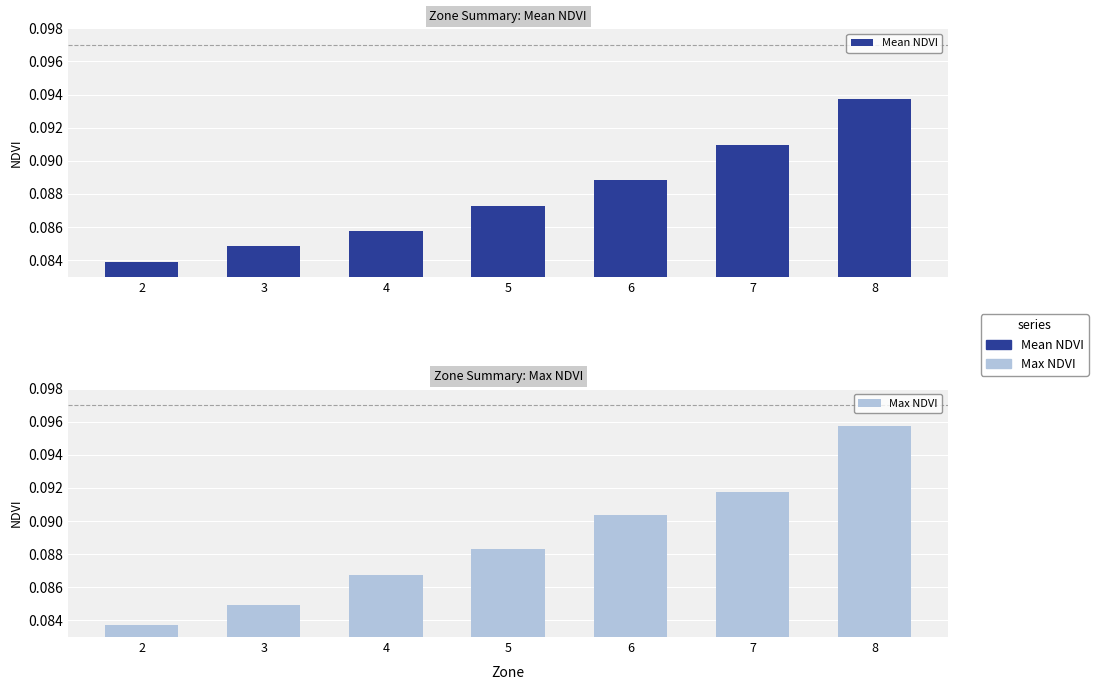

What is the maximum value shown in the chart?

0.1